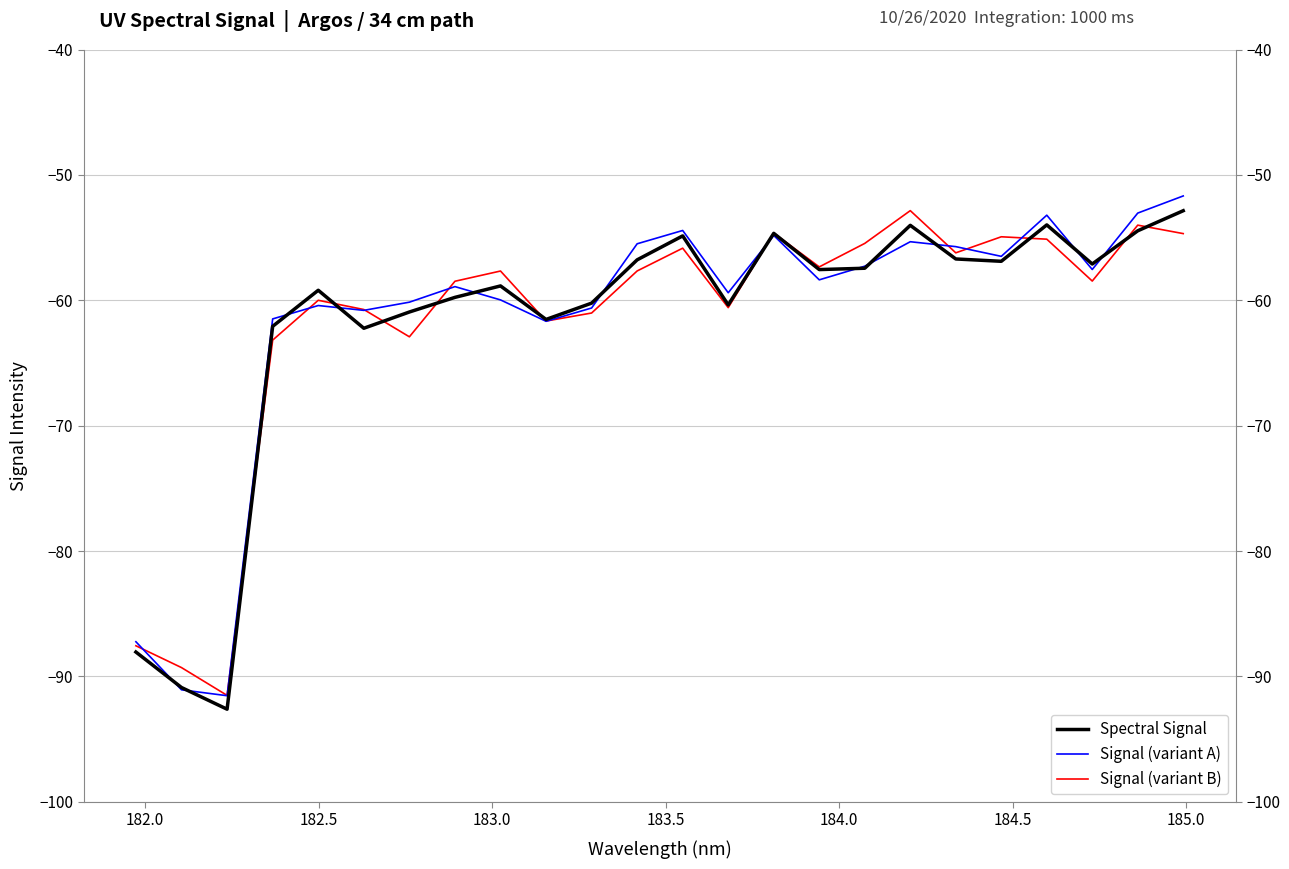

What is the average value of the Signal (variant A) series?

-61.5